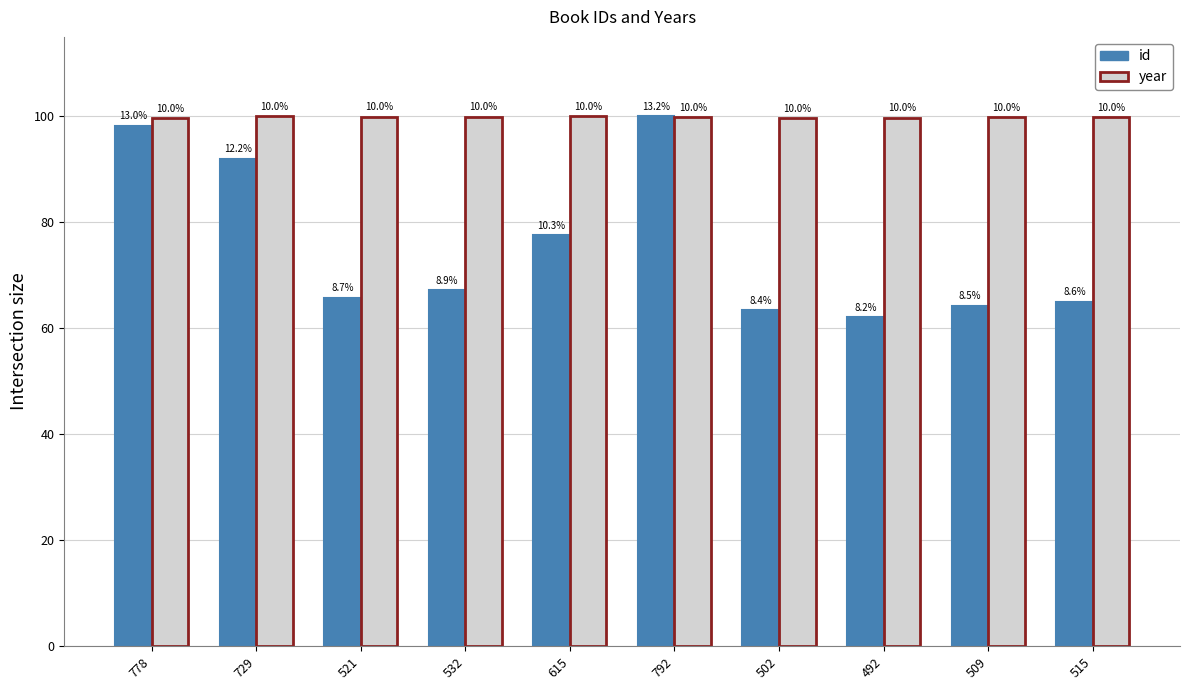

What is the label of the 5th bar from the right?

792